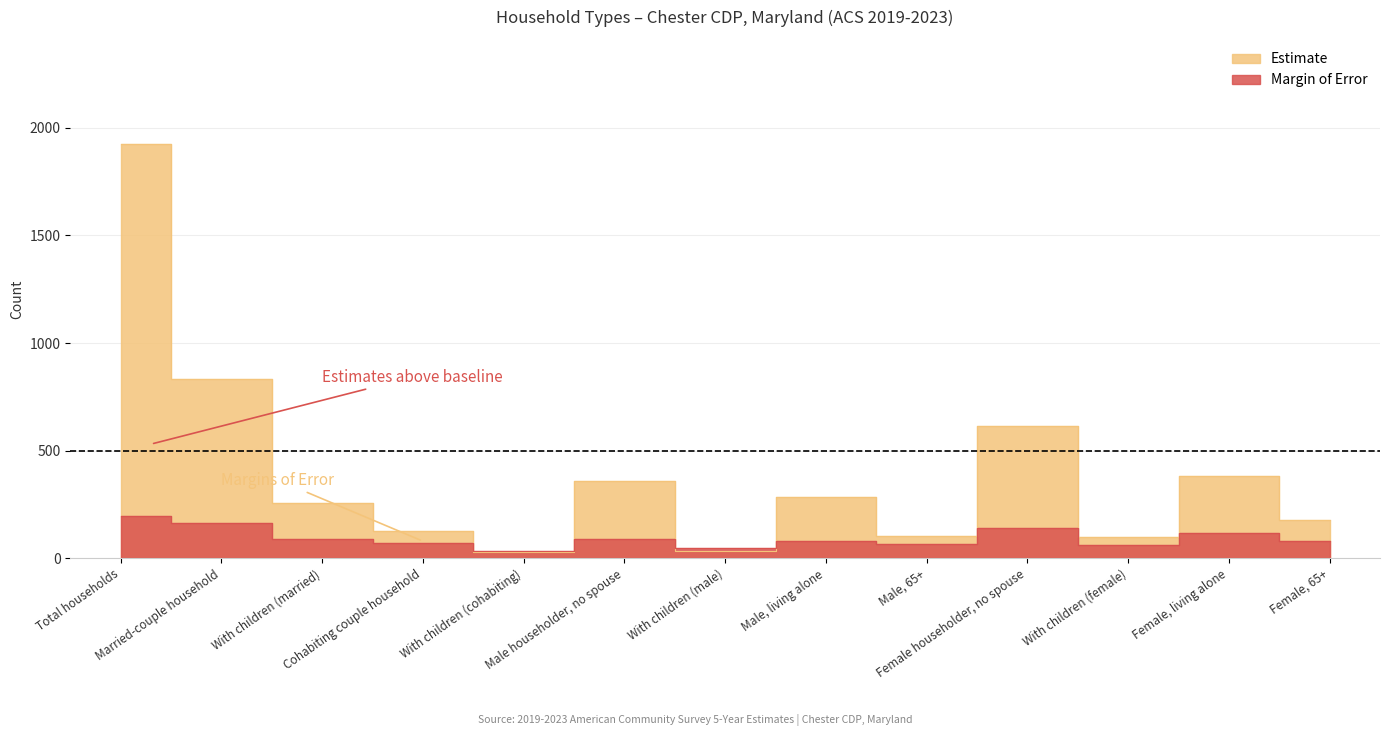

Reading left to right, list all the values displayed in this chart.

Estimate: Total households=1927	Married-couple household=833	With children (married)=258	Cohabiting couple household=125	With children (cohabiting)=29	Male householder, no spouse=357	With children (male)=32	Male, living alone=283	Male, 65+=104	Female householder, no spouse=612	With children (female)=99	Female, living alone=382	Female, 65+=178
Margin of Error: Total households=195	Married-couple household=162	With children (married)=87	Cohabiting couple household=69	With children (cohabiting)=33	Male householder, no spouse=90	With children (male)=49	Male, living alone=79	Male, 65+=68	Female householder, no spouse=140	With children (female)=63	Female, living alone=115	Female, 65+=80